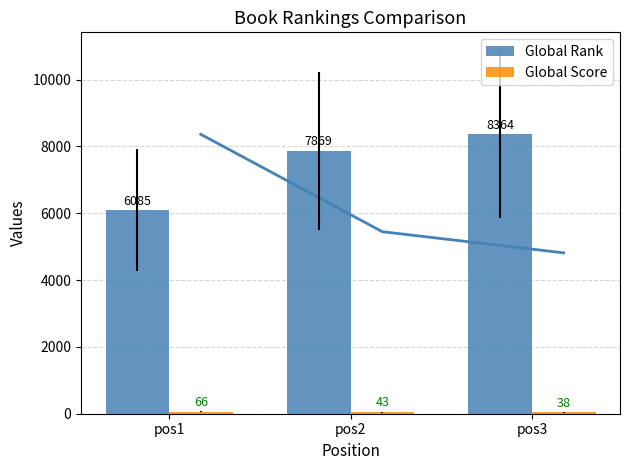

How many series are shown in this chart?

2